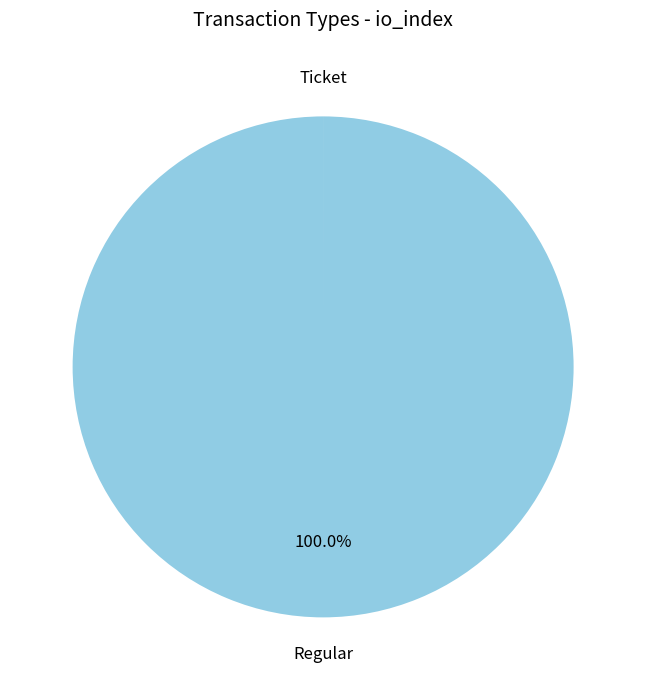

Is there a majority slice in this chart?

Yes